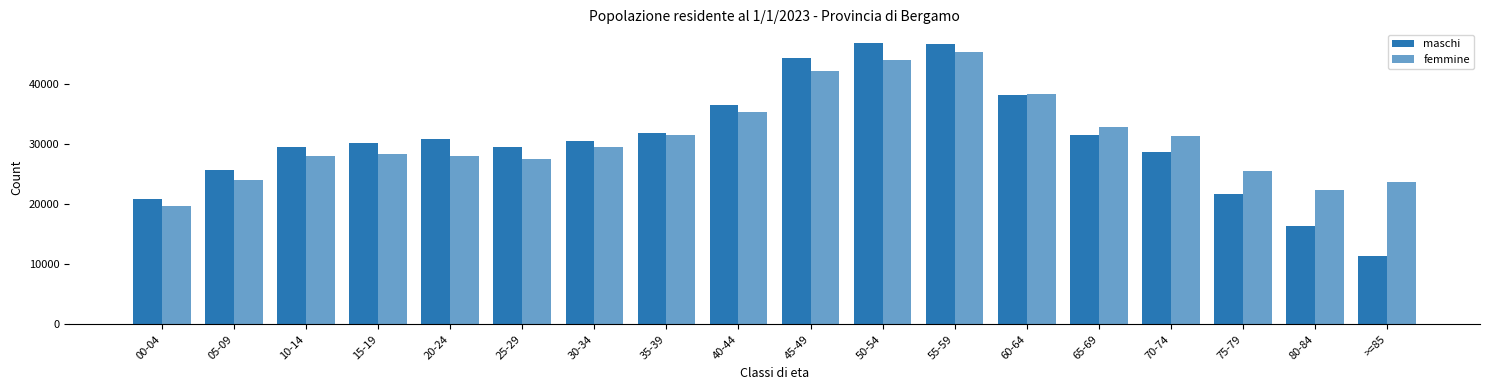

Rank the series by their maximum value, from lowest to highest.

femmine, maschi